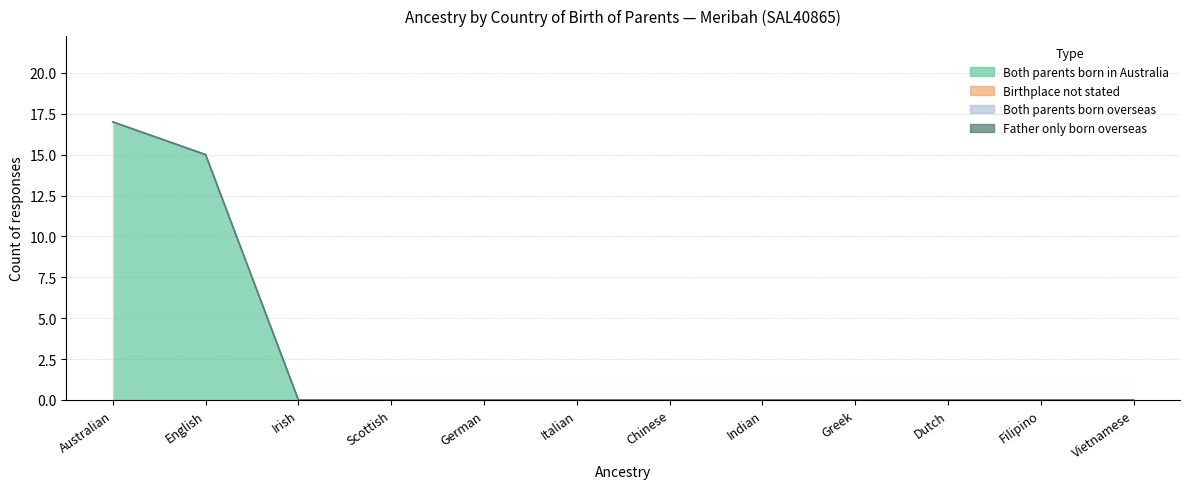

Is the value of Birthplace not stated at Australian greater than the value of Father only born overseas at German?

No